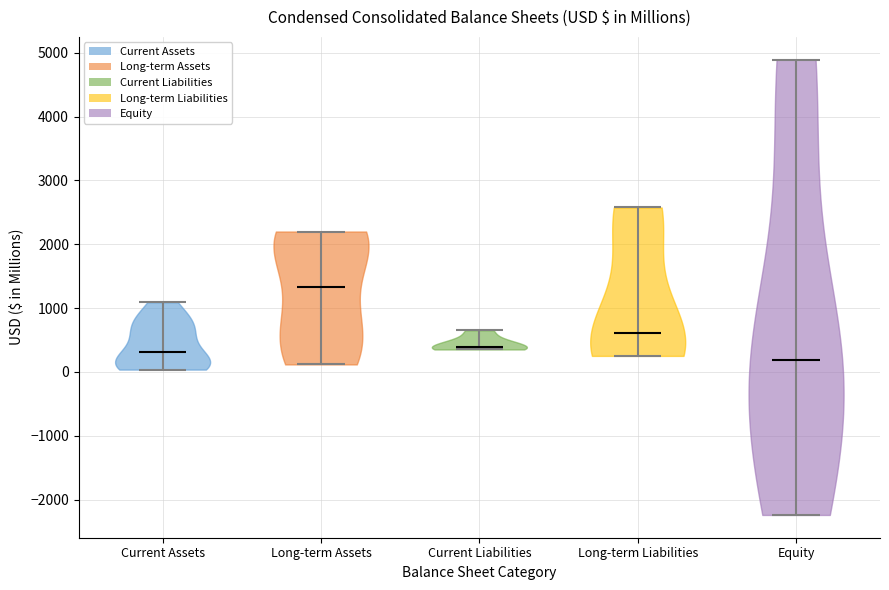

Reading left to right, read every violin against the y-axis: where its median line is, and the lowest and highest points it reaches. The values are not printed on the chart, so give them approximately, as read against the axis.

Current Assets: median line 300, lowest point 0, highest point 1100
Long-term Assets: median line 1300, lowest point 100, highest point 2200
Current Liabilities: median line 400, lowest point 400, highest point 700
Long-term Liabilities: median line 600, lowest point 300, highest point 2600
Equity: median line 200, lowest point -2200, highest point 4900